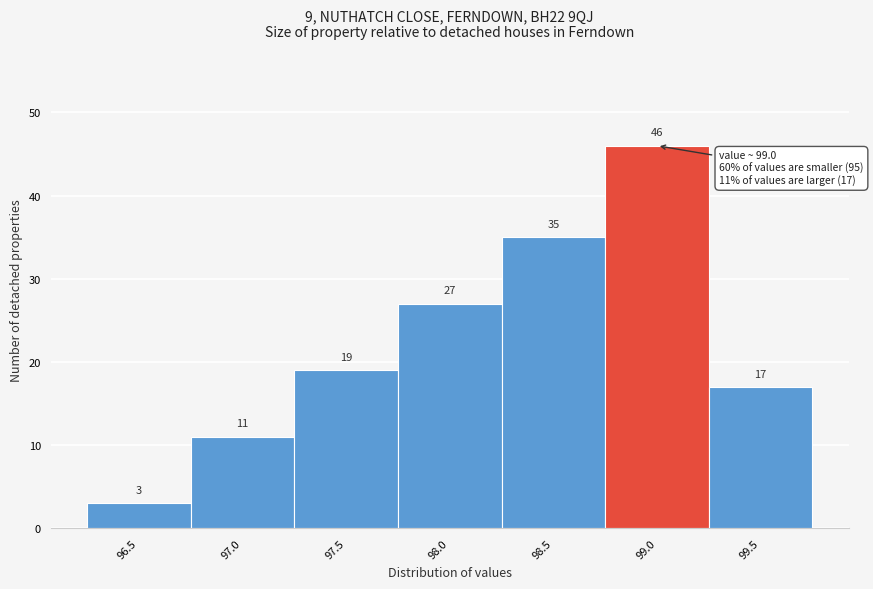

Reading left to right, what are all the values shown in this chart?

3	11	19	27	35	46	17